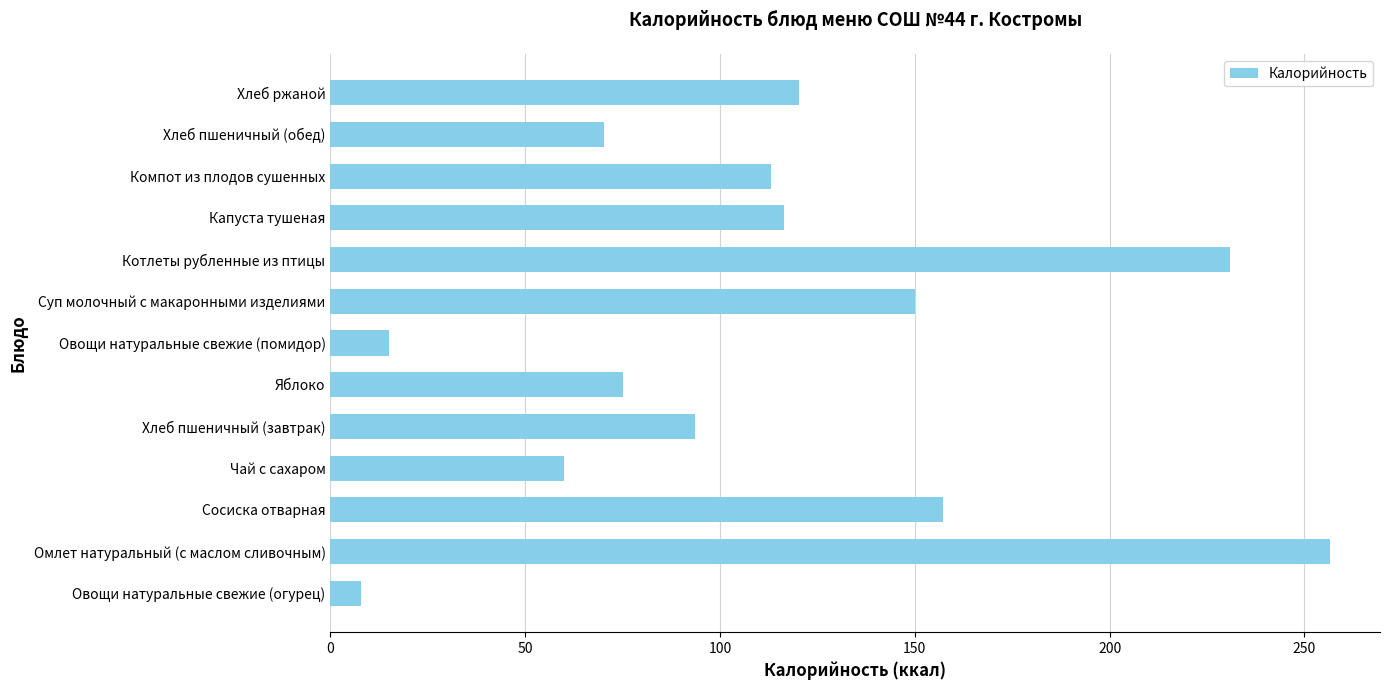

What is the difference between the second highest and second lowest values?

216.0